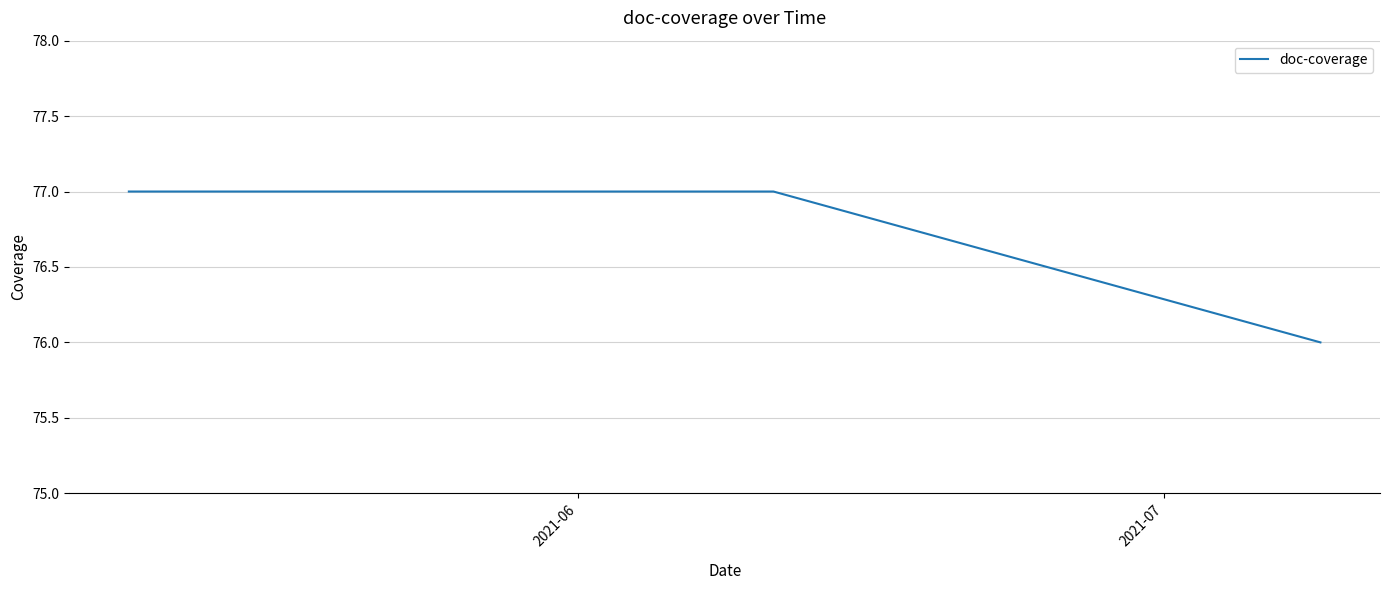

What is the maximum value shown in the chart?

77